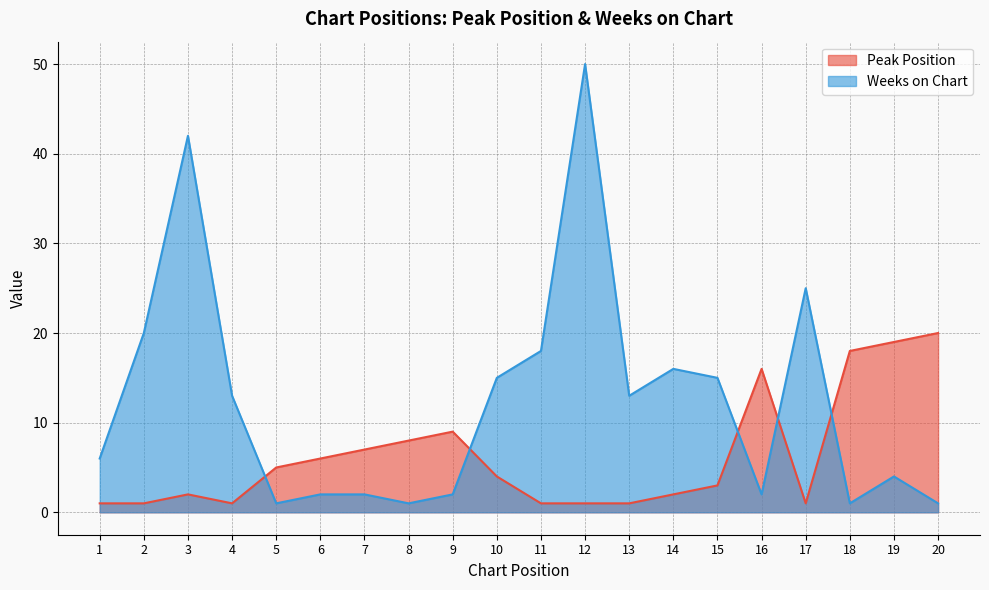

Which category has the lowest value in the Peak Position series?

1